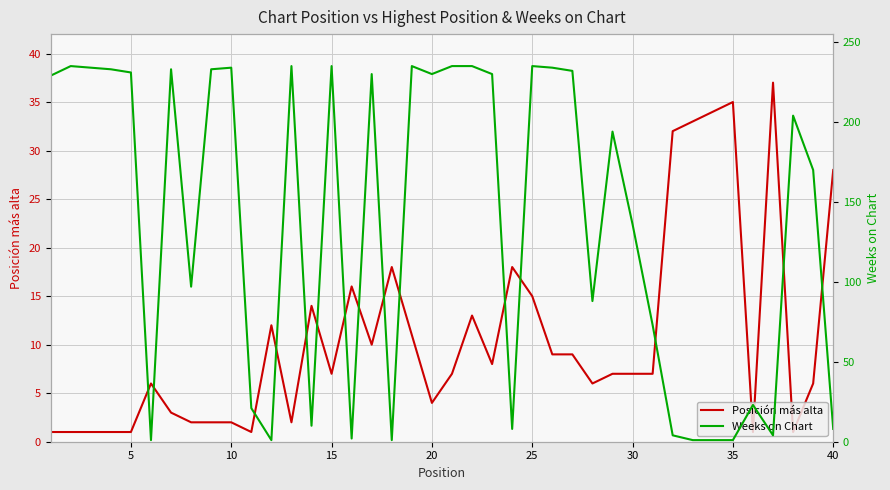

What is the sum of the Posición más alta values at 20 and 25?

19